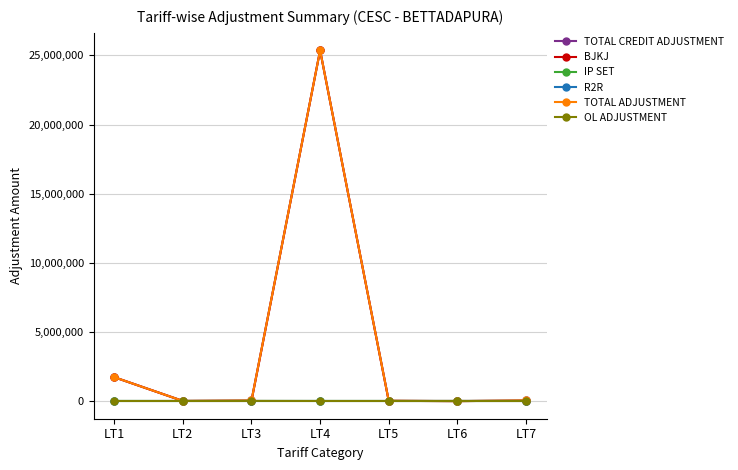

Is this an area chart (filled region under the line)?

No